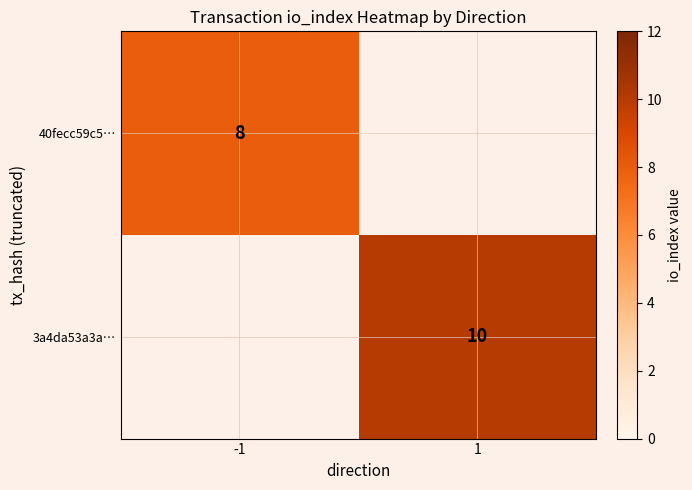

How many series are shown in this chart?

2